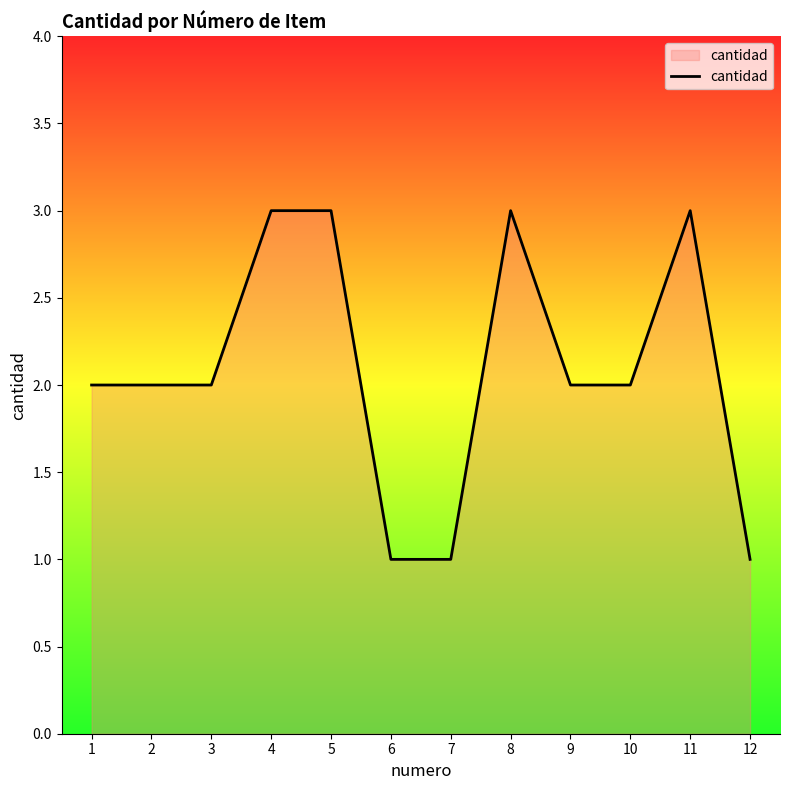

True or false: there are more than 1 points higher than both neighbors.

True